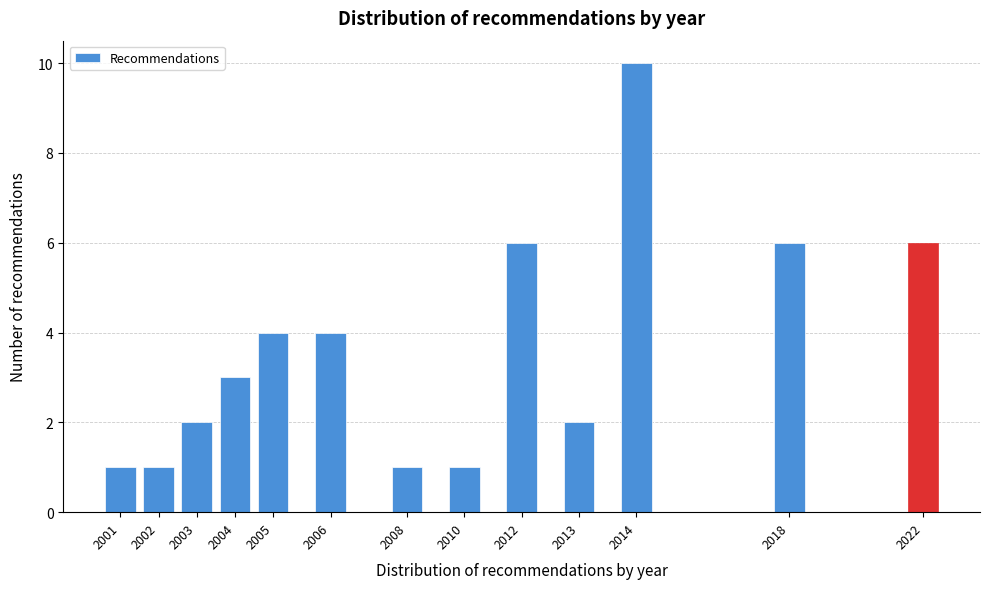

Reading left to right, extract all data points from this chart.

2001=1	2002=1	2003=2	2004=3	2005=4	2006=4	2008=1	2010=1	2012=6	2013=2	2014=10	2018=6	2022=6